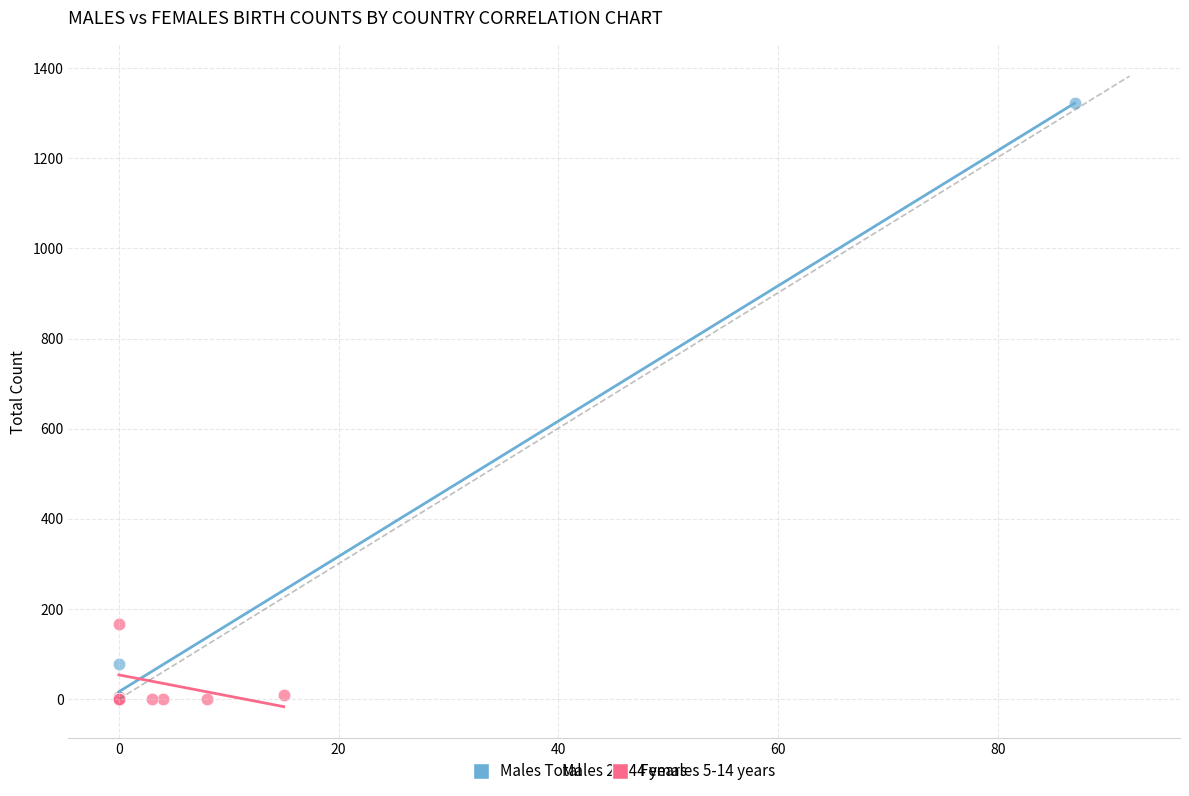

Which series has the largest Y range (max minus min)?

Males Total